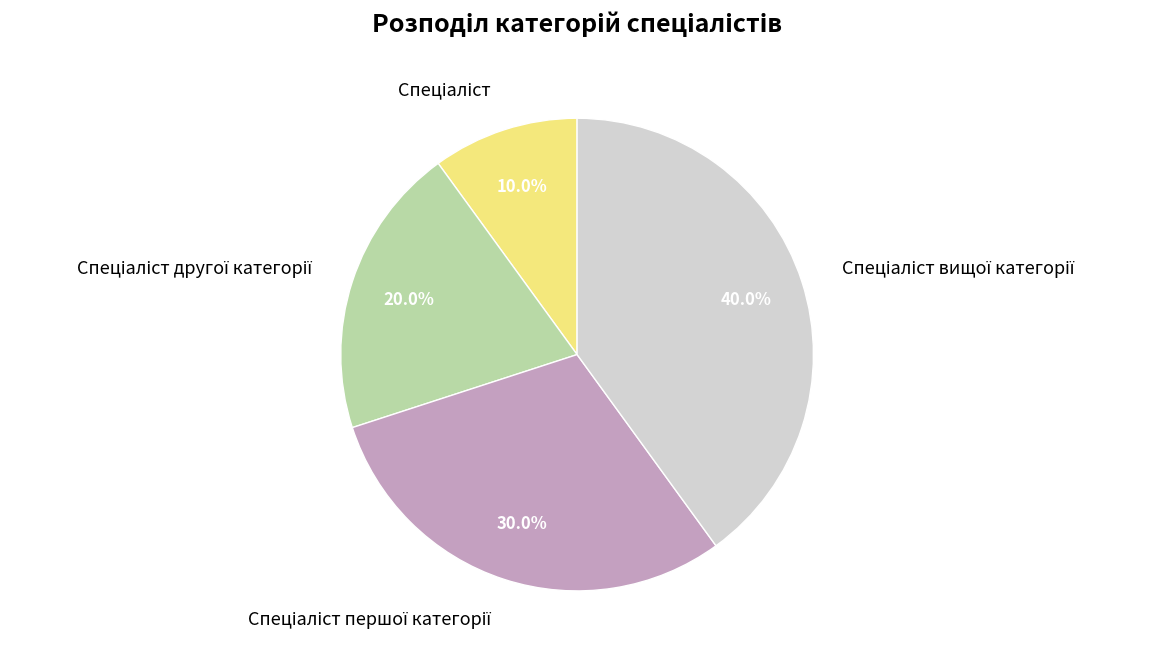

To the nearest percent, what is the difference between the largest and smallest slice percentages?

30%